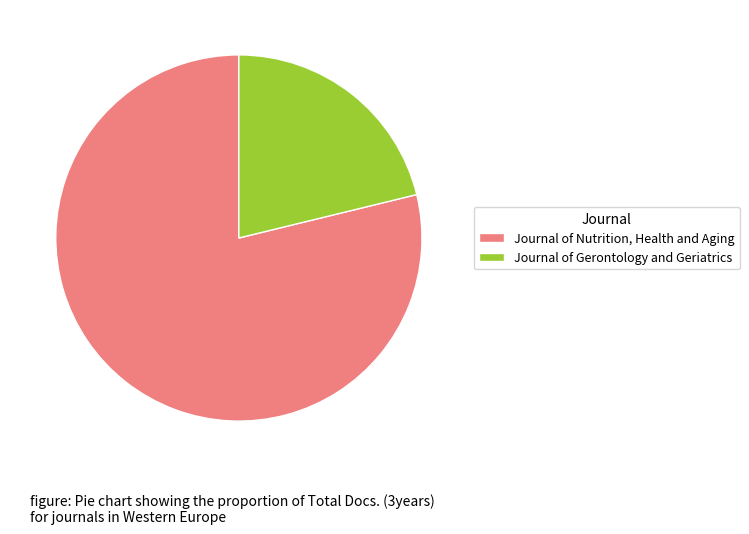

Is it true that Journal of Nutrition, Health and Aging is 79% of the pie?

True